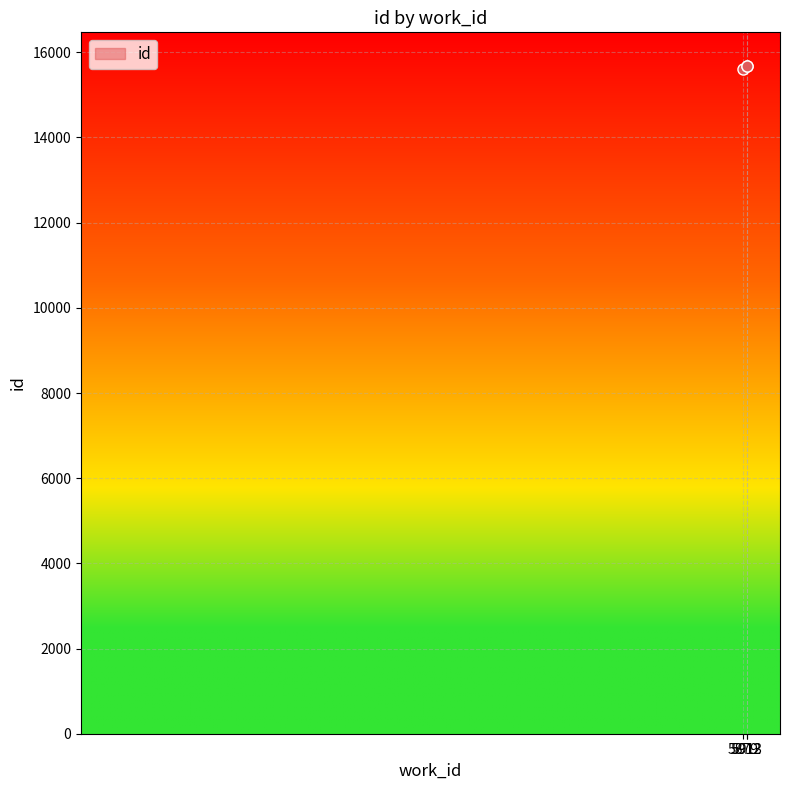

What is the smallest value displayed?

15620